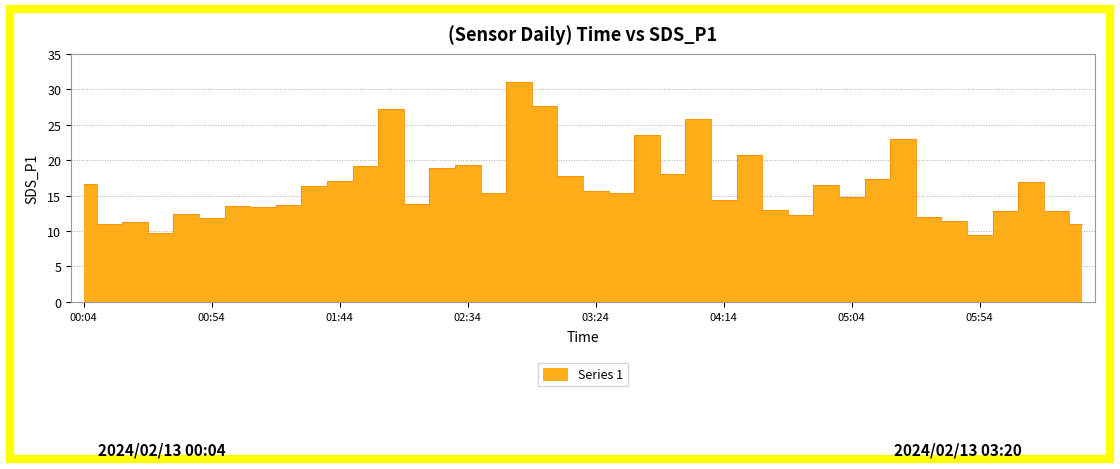

True or false: there are more than 2 points higher than both neighbors.

True